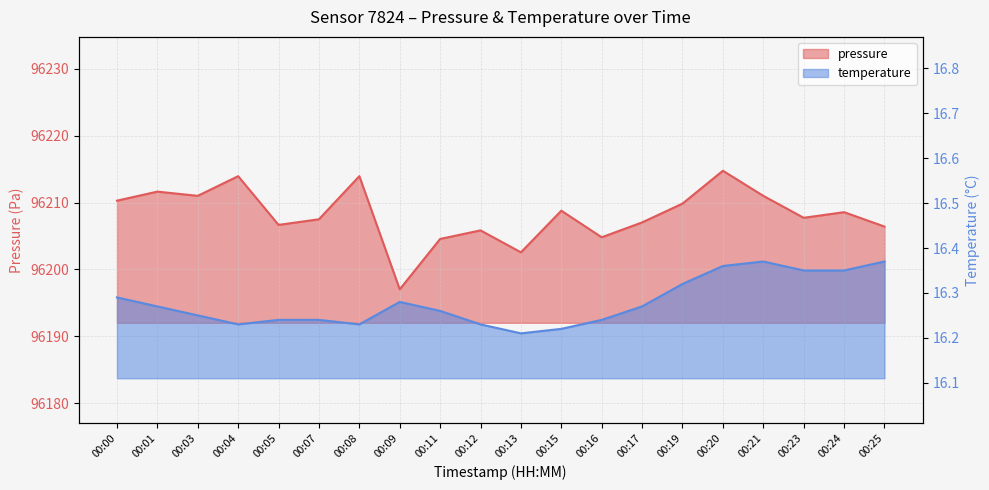

True or false: pressure and temperature intersect in this chart.

False